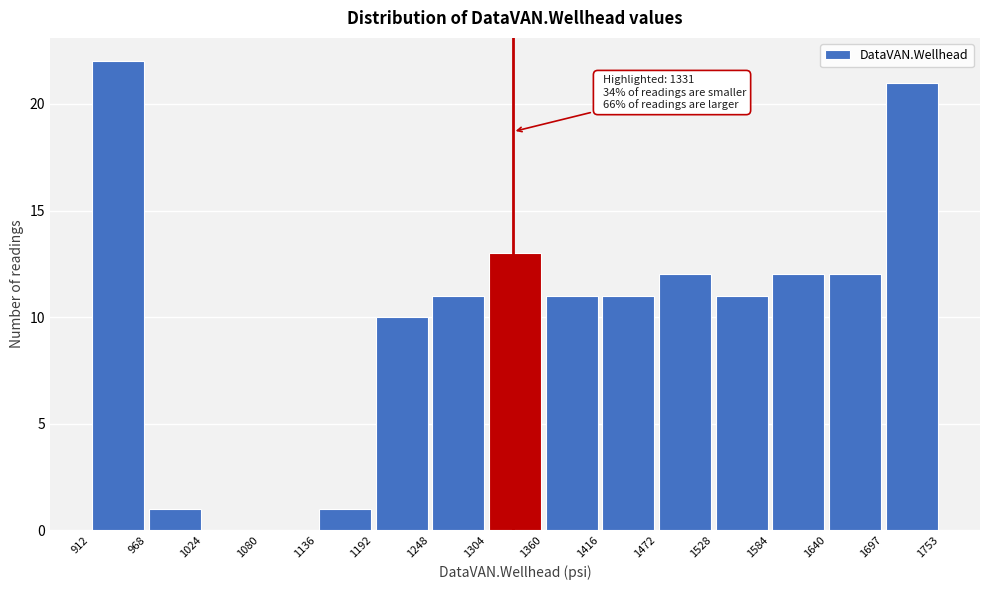

Over which range of the x-axis is the bar tallest?

912 to 968